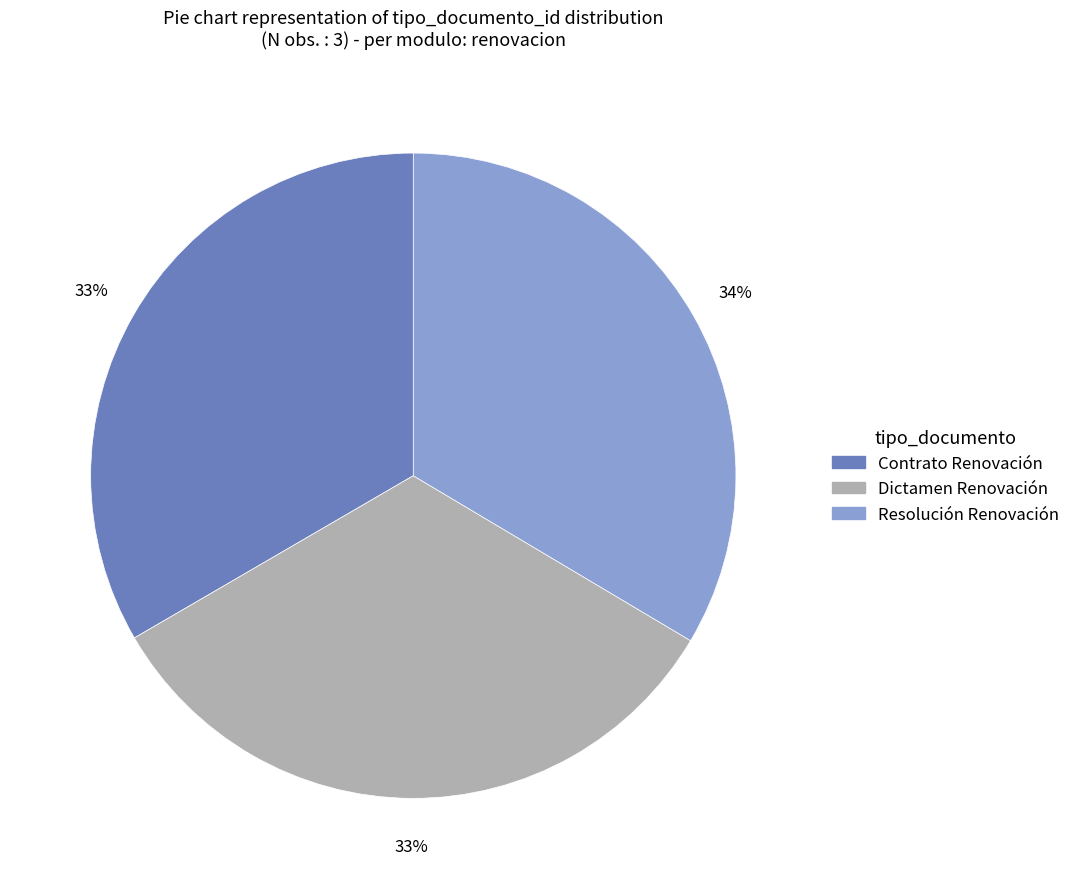

The Resolución Renovación slice represents 40% of the pie. True or false?

False